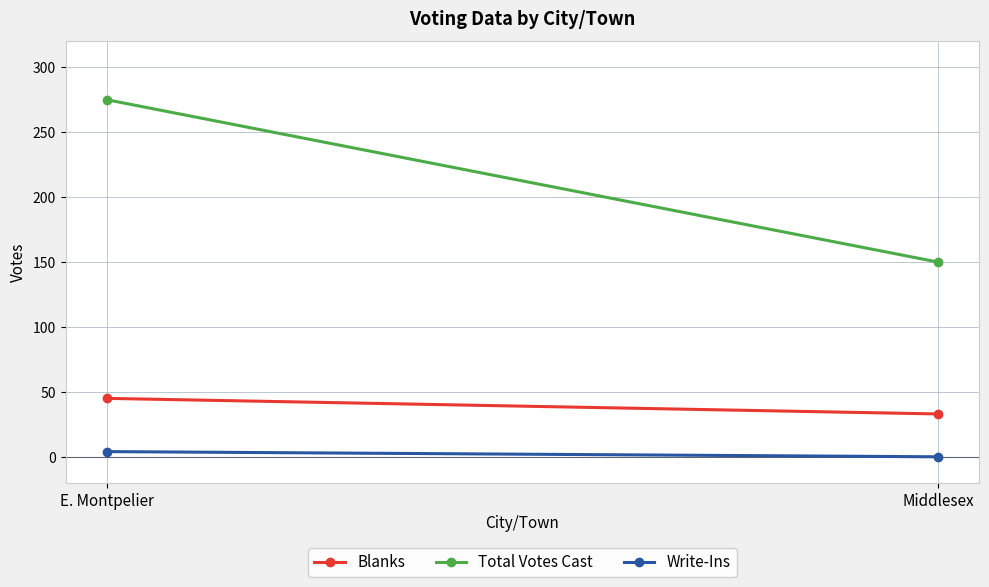

What are all the series names shown in the legend?

Blanks, Total Votes Cast, Write-Ins